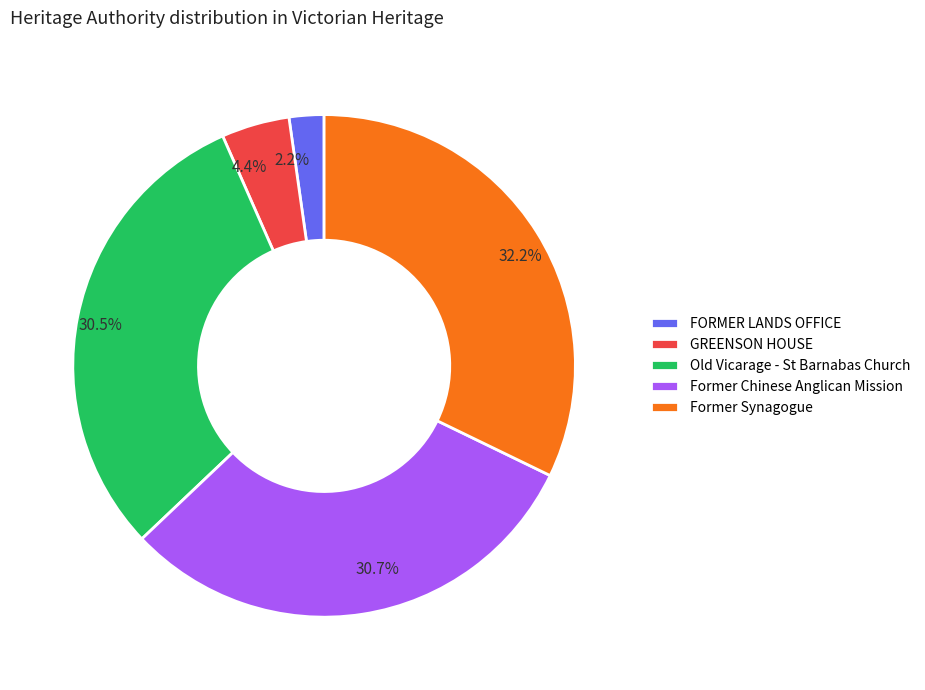

Between FORMER LANDS OFFICE and Old Vicarage - St Barnabas Church, which is larger?

Old Vicarage - St Barnabas Church